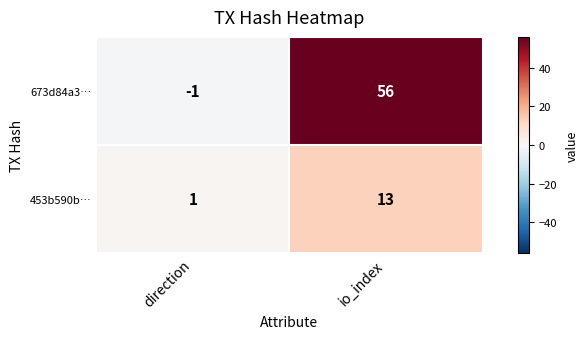

How many data points does each series have?

2